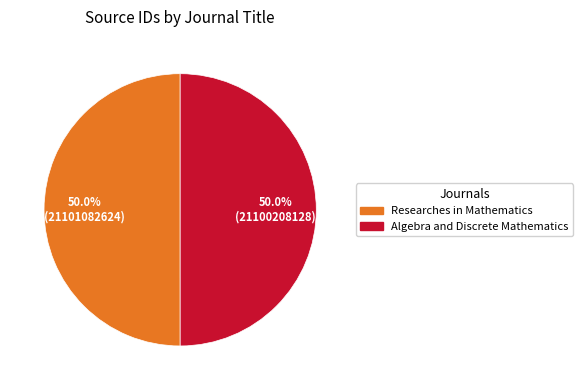

True or false: Researches in Mathematics accounts for 58% of the total.

False